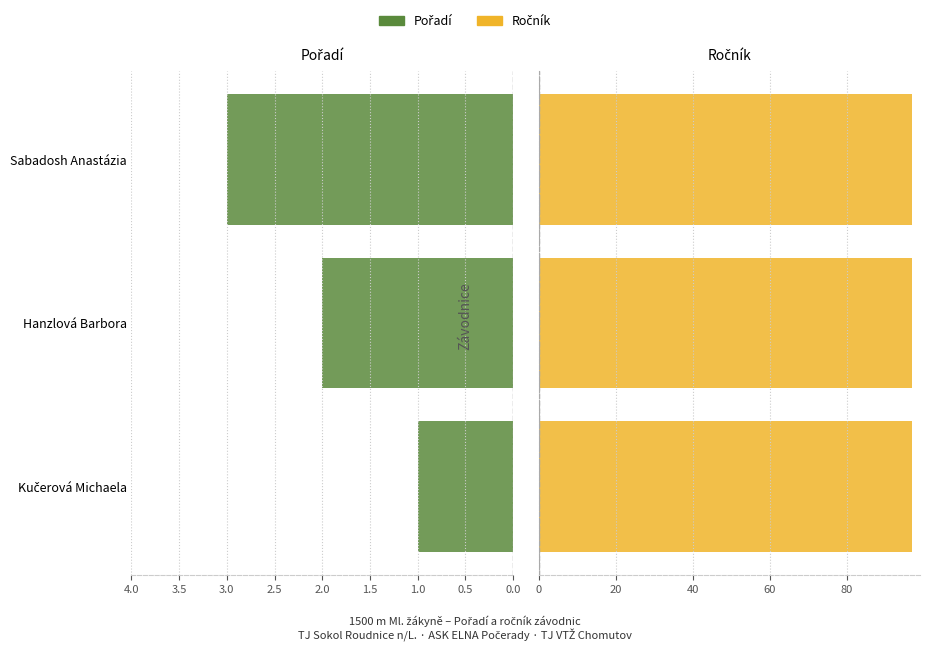

Is the value of Ročník at 0.5 greater than the value of Pořadí at 1.0?

No